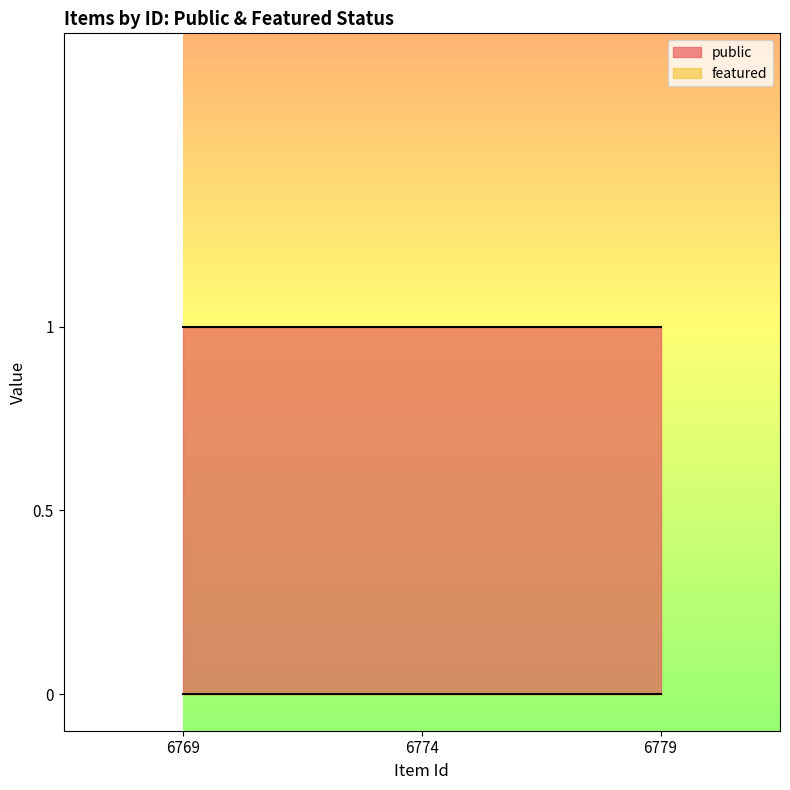

What is the value of the public point at the 2nd from the left?

1